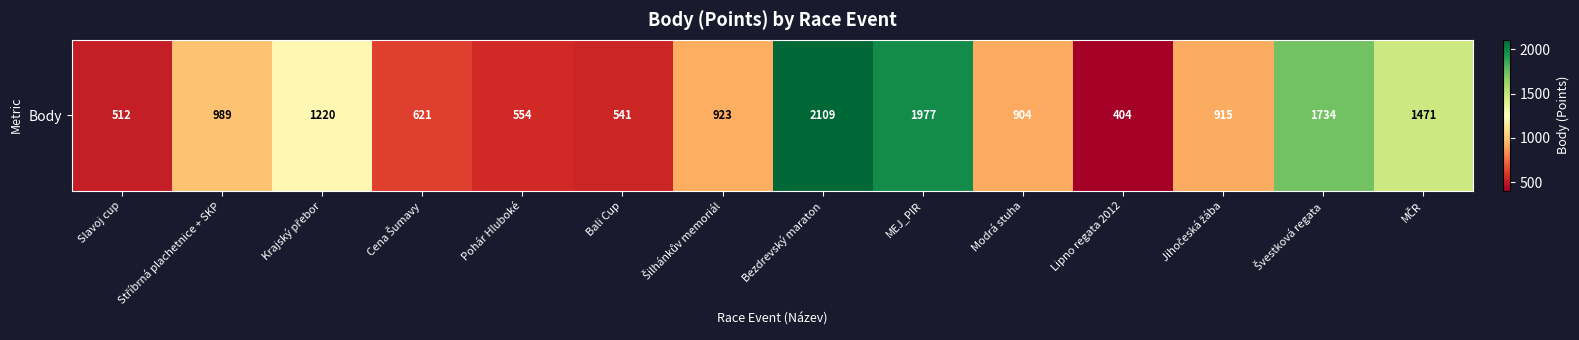

Which category has the lowest value across all series?

Lipno regata 2012